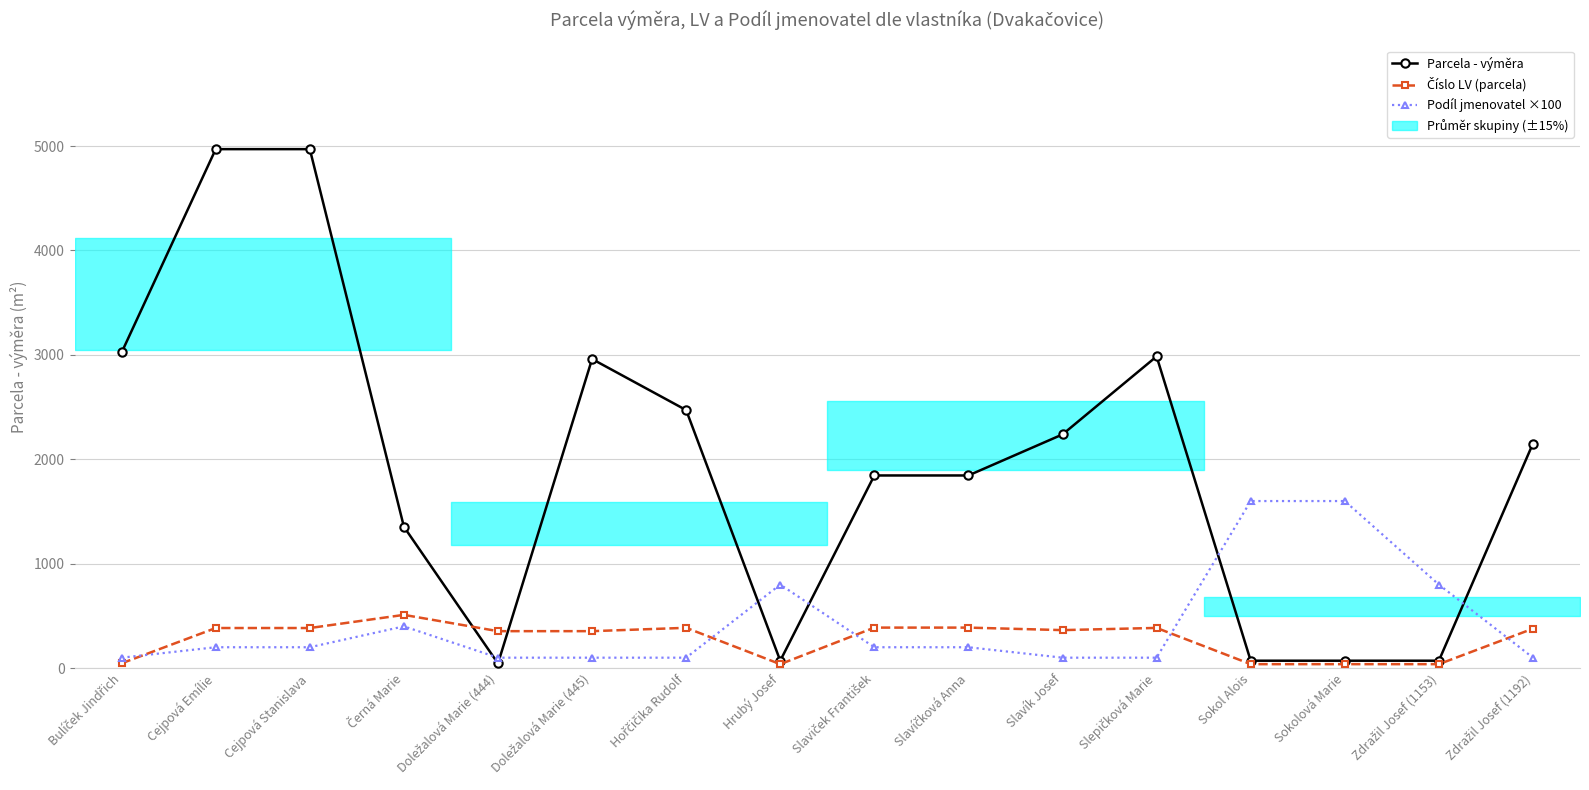

Reading left to right, list all the values displayed in this chart.

Parcela - výměra: 3023	4970	4970	1354	45	2960	2471	71	1845	1845	2238	2985	71	71	71	2151
Číslo LV (parcela): 46	384	384	510	354	354	386	38	388	388	364	385	38	38	38	378
Podíl jmenovatel ×100: 100	200	200	400	100	100	100	800	200	200	100	100	1600	1600	800	100